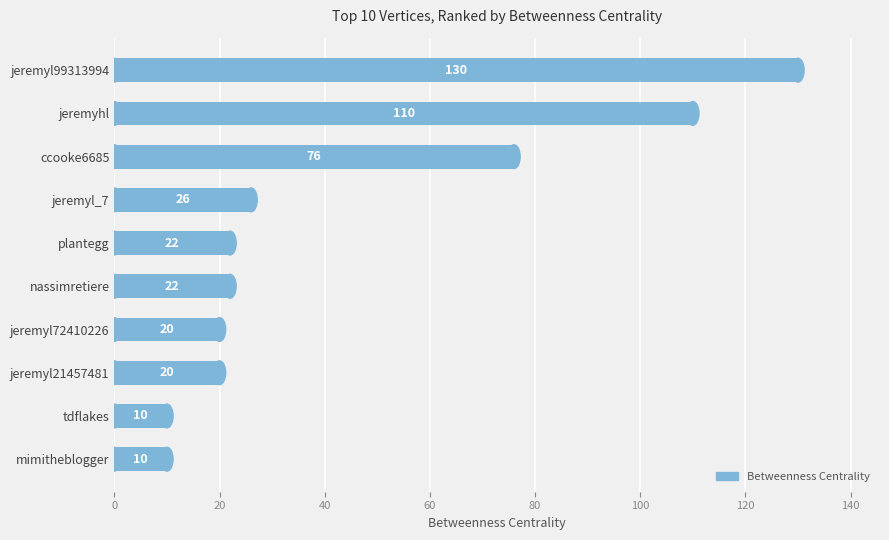

What is the smallest value displayed?

10